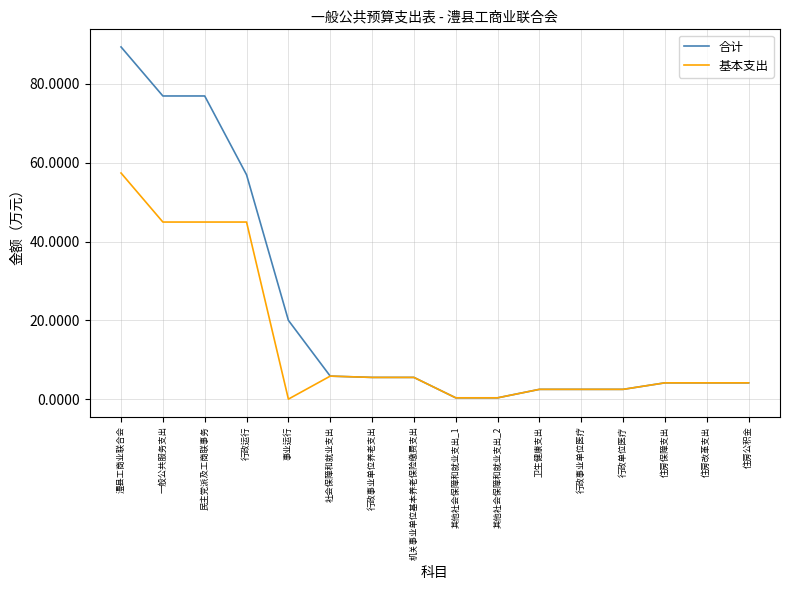

What is the sum of the 合计 values at 社会保障和就业支出 and 民主党派及工商联事务?

82.8